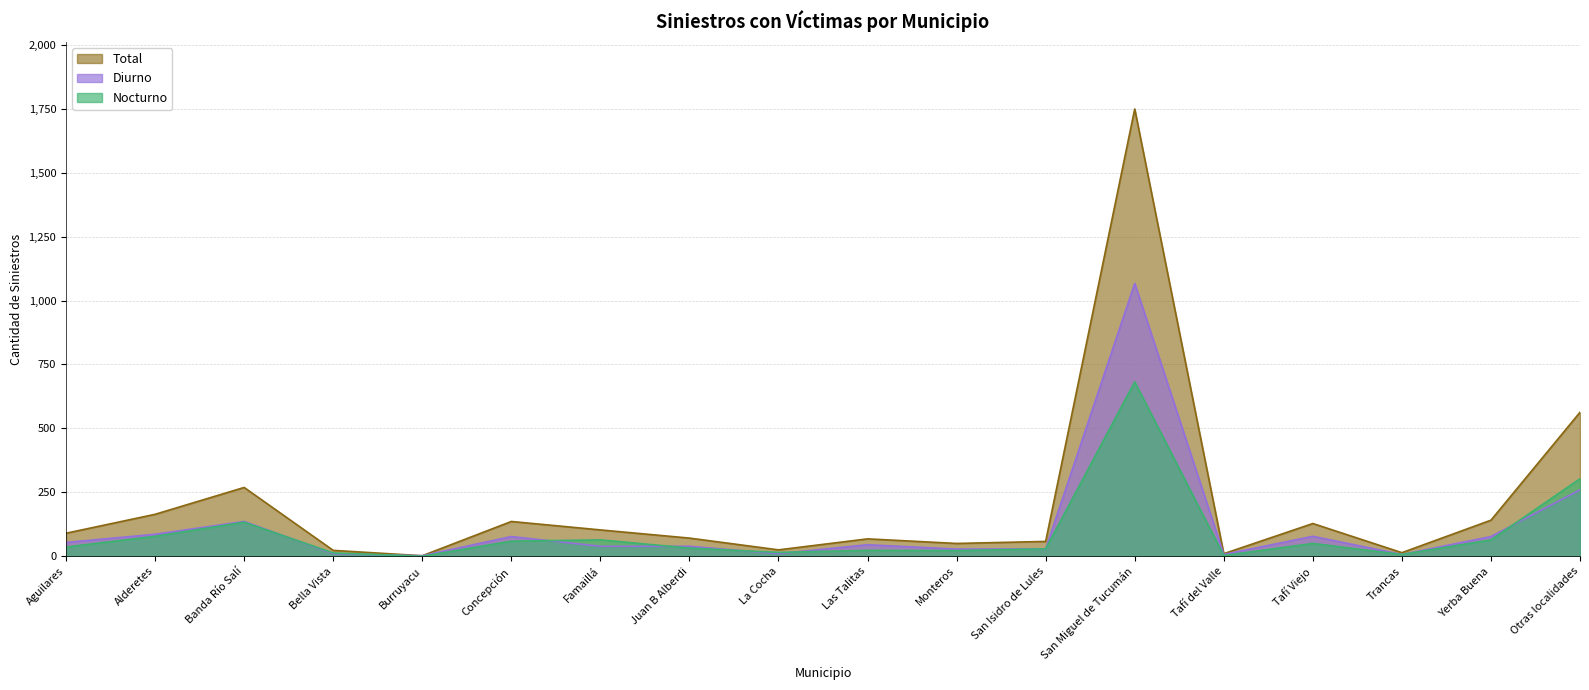

What is the difference between the maximum and second lowest values in the Nocturno series?

679